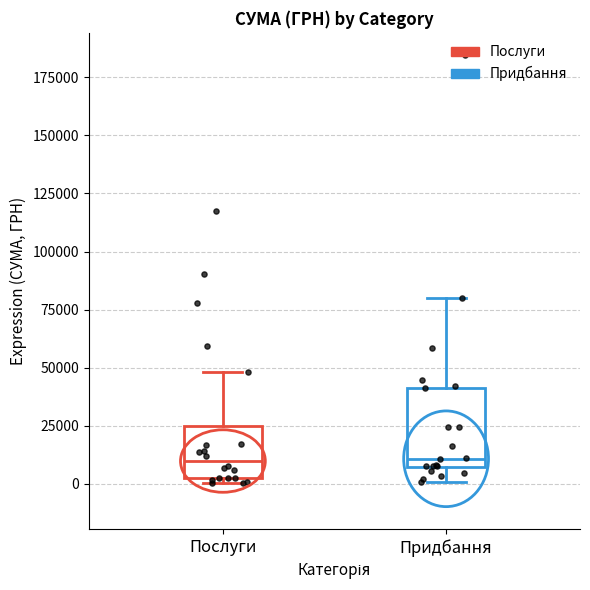

Reading left to right, read every box against the y-axis: the position of its median line, the range the box covers, and the ends of its whiskers. The values are not printed on the chart, so give them approximately, as read against the axis.

Послуги: median 10000, box 0 to 25000, whiskers 0 (just below the box's lower edge) to 50000
Придбання: median 10000, box 5000 to 40000, whiskers 0 to 80000